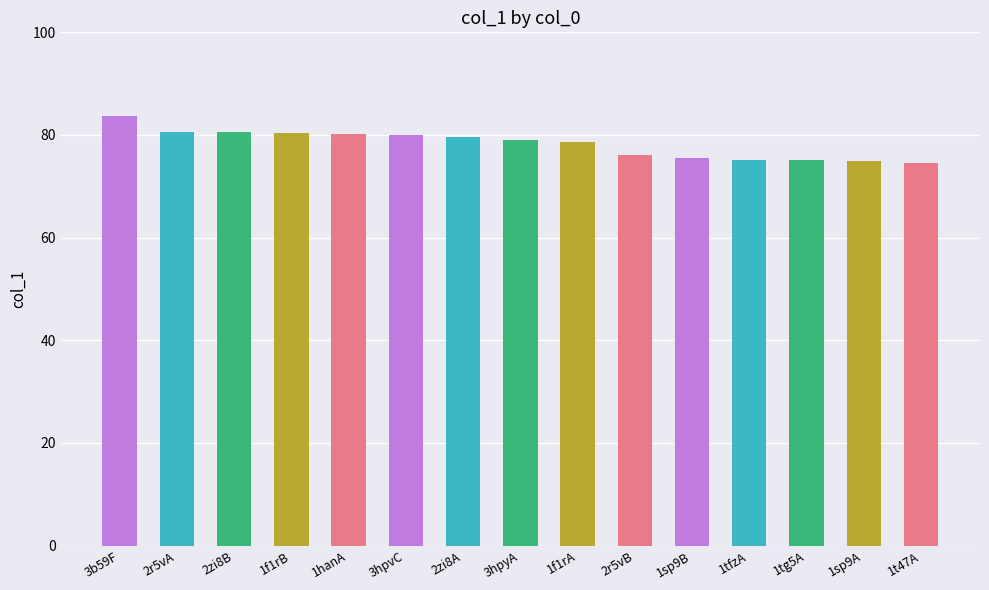

Is it true that the value at 3b59F is 122.1?

False